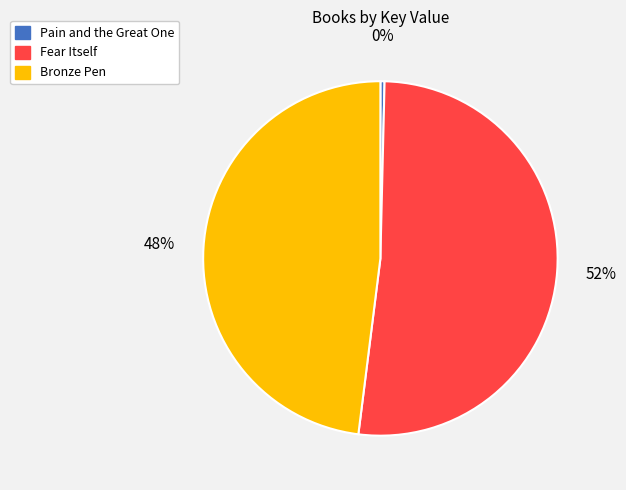

Is Fear Itself the majority of the pie?

Yes